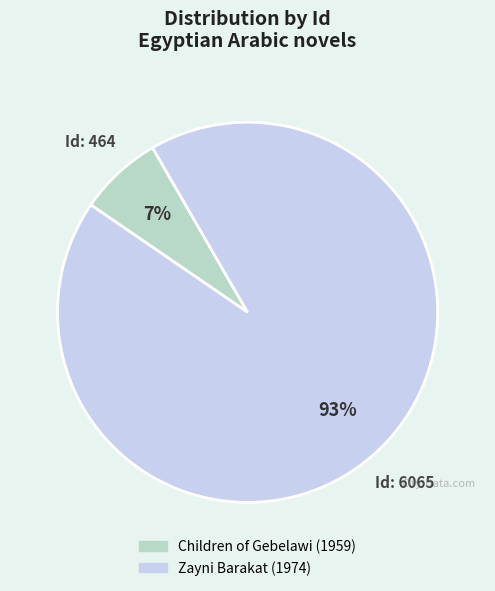

Is it true that Children of Gebelawi (1959) is 1% of the pie?

False